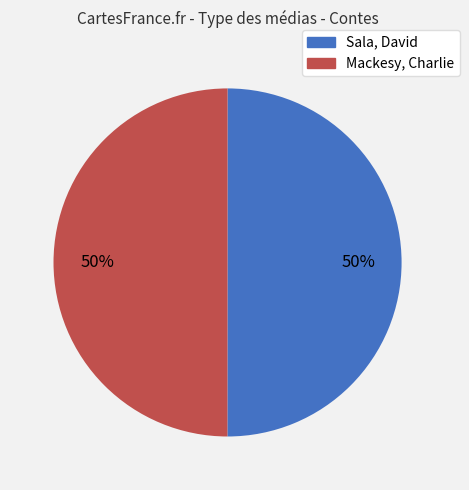

Do Sala, David and Mackesy, Charlie together represent more than half of the pie?

Yes